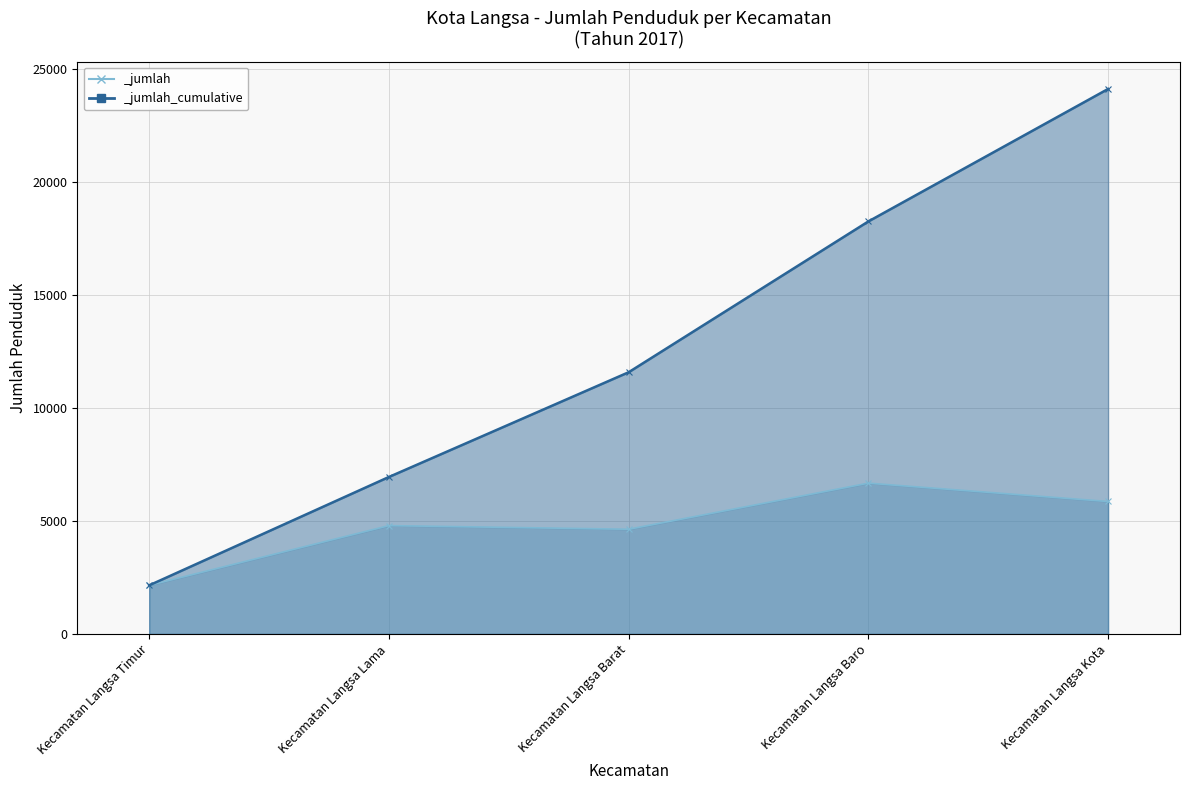

Reading left to right, list all the values displayed in this chart.

Kecamatan Langsa Timur=2152	Kecamatan Langsa Lama=4795	Kecamatan Langsa Barat=4634	Kecamatan Langsa Baro=6674	Kecamatan Langsa Kota=5862